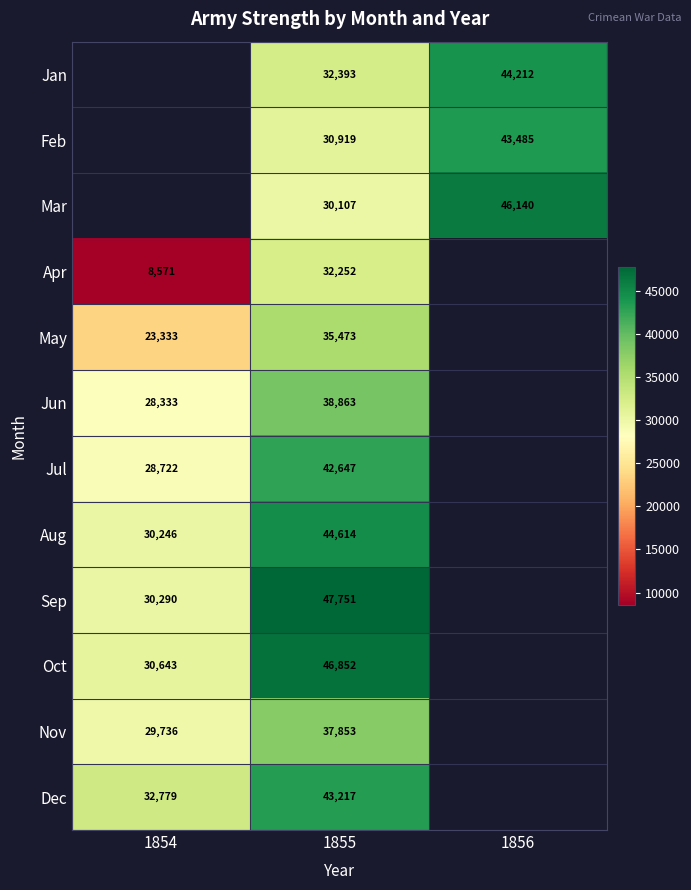

What is the difference between the Dec values at 1855 and 1854?

10438